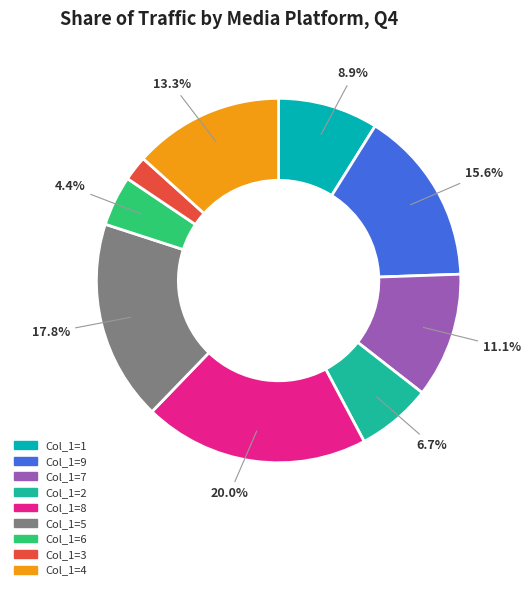

Count the number of slices in the pie.

9